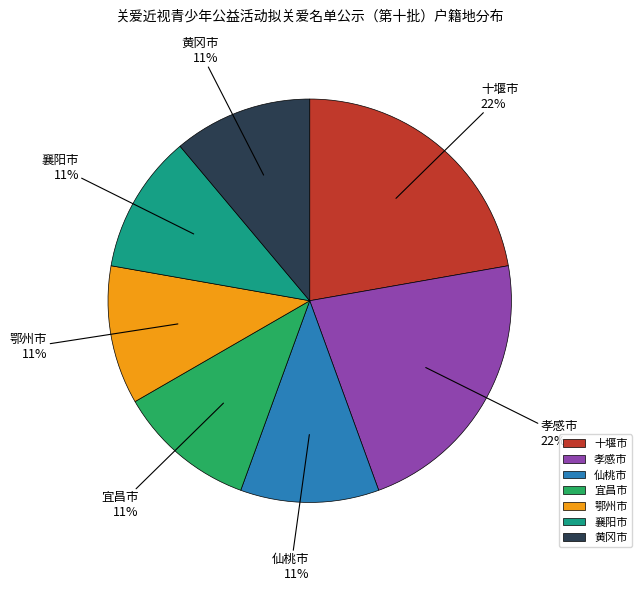

How many segments does this pie chart have?

7